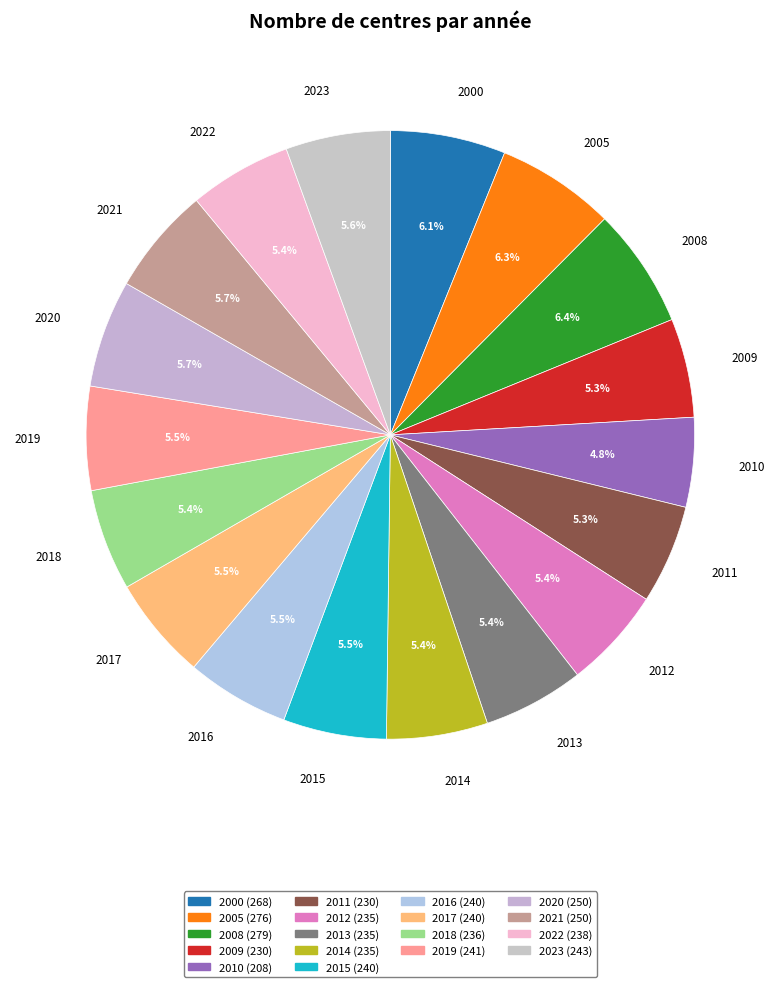

Which slice is the smallest?

2010